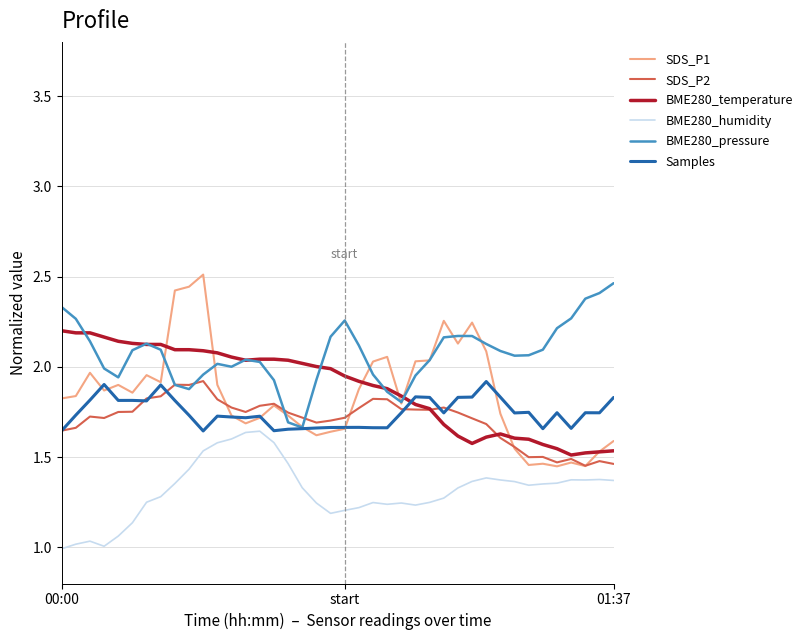

Which series has the largest range (max minus min)?

SDS_P1